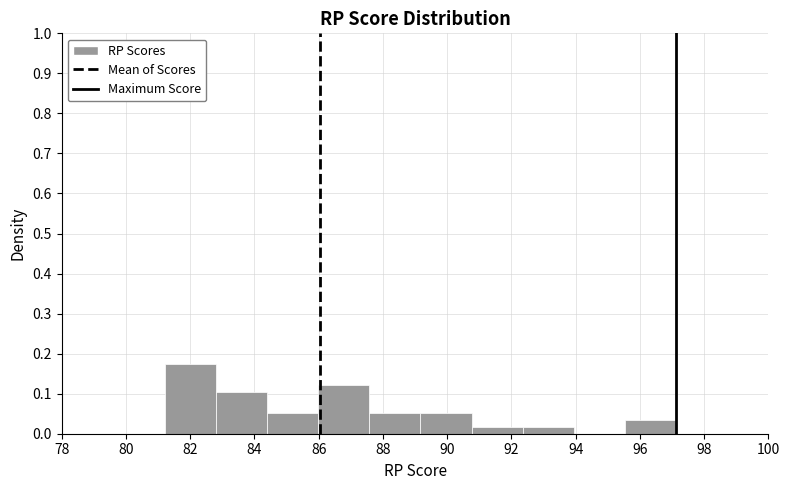

Which range on the x-axis has the tallest bar?

81.2 to 82.8